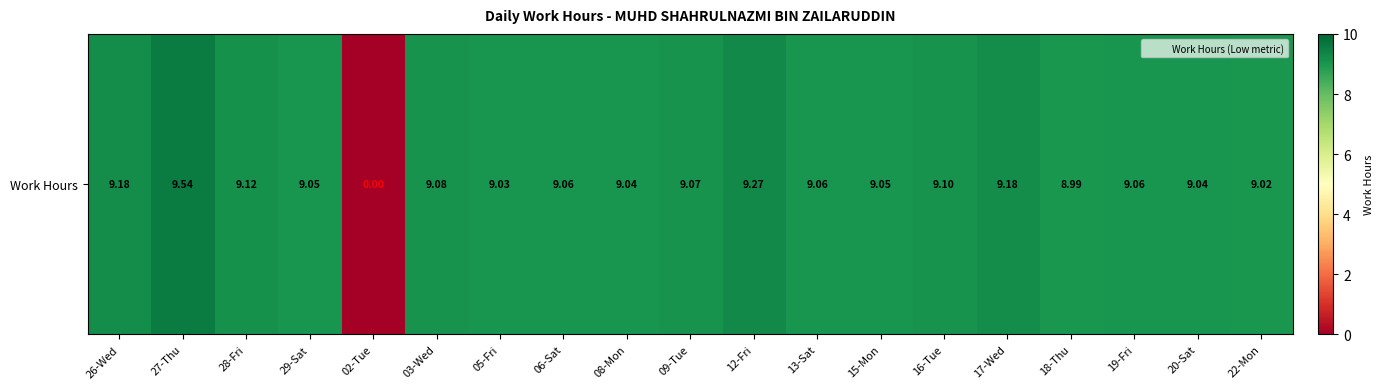

Reading left to right, extract all data points from this chart.

9.2	9.5	9.1	9.1	0.0	9.1	9.0	9.1	9.0	9.1	9.3	9.1	9.1	9.1	9.2	9.0	9.1	9.0	9.0